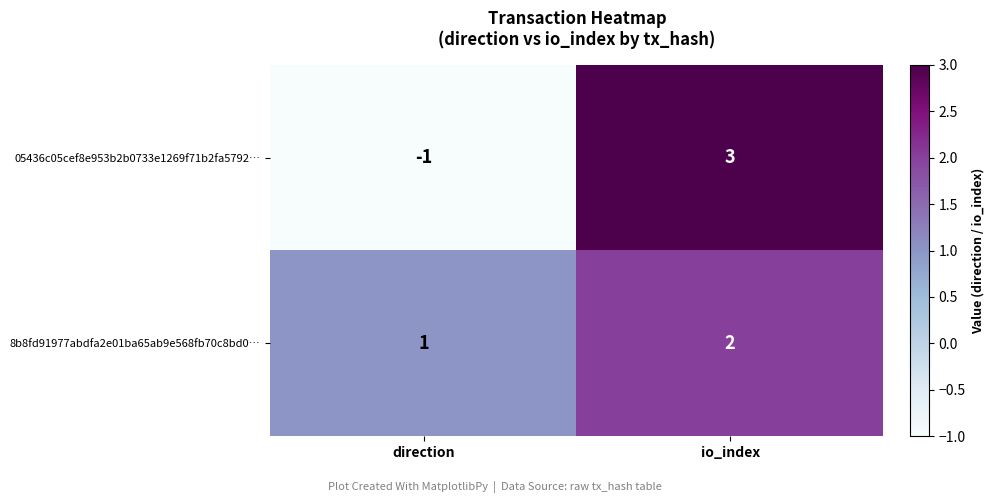

The 8b8fd91977abdfa2e01ba65ab9e568fb70c8bd0… series shows 2 at io_index. True or false?

True